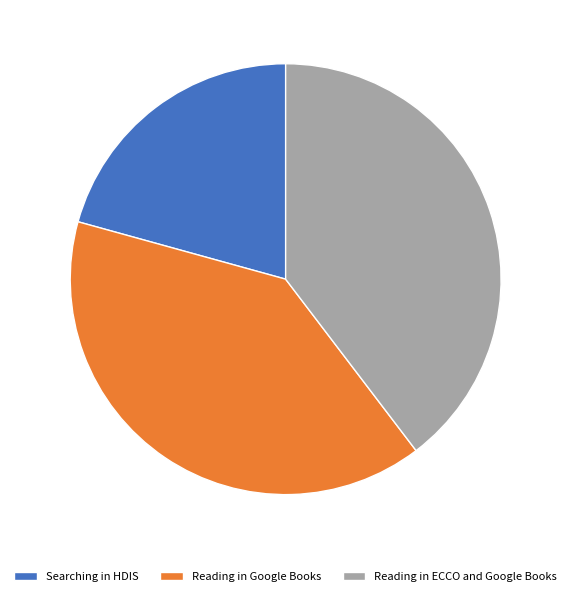

Which has a higher value, Searching in HDIS or Reading in ECCO and Google Books?

Reading in ECCO and Google Books